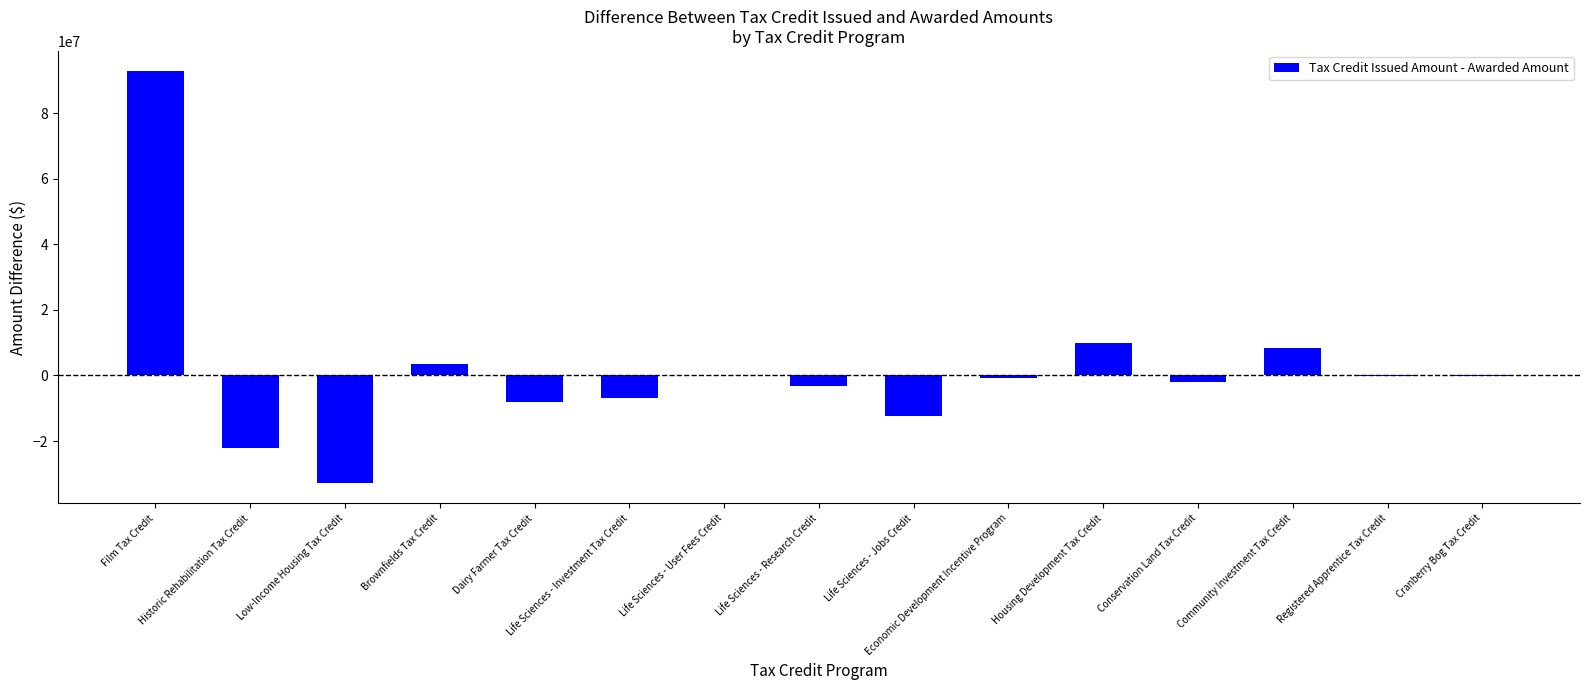

Which has a higher value, Economic Development Incentive Program or Community Investment Tax Credit?

Community Investment Tax Credit